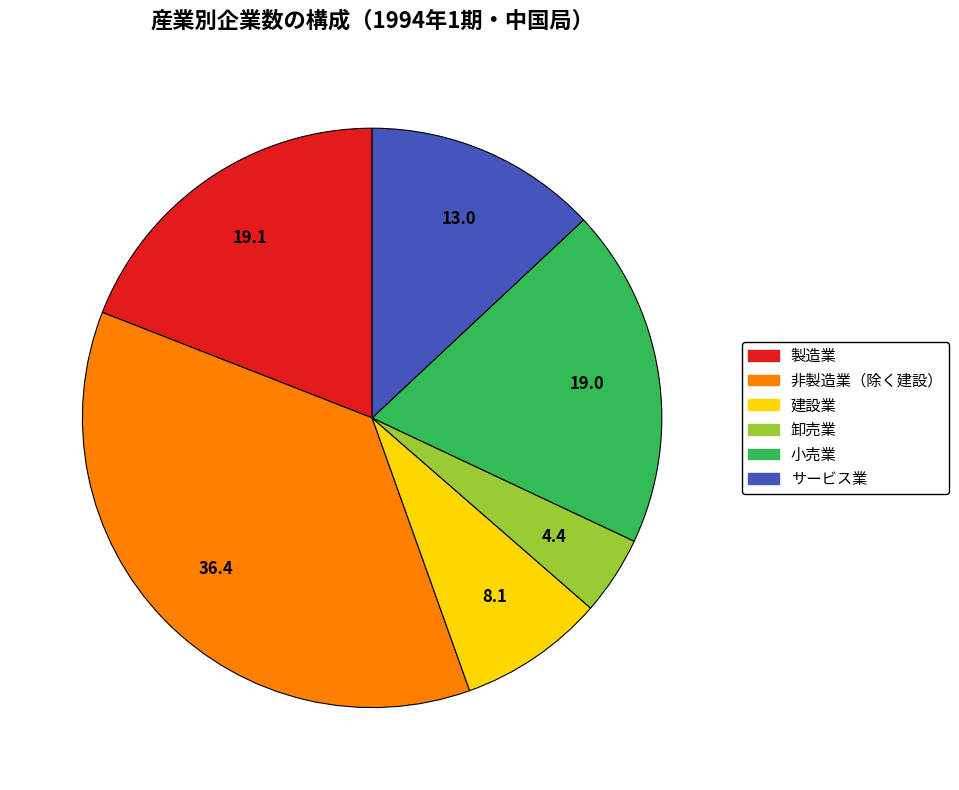

Is it true that 卸売業 is 4% of the pie?

True